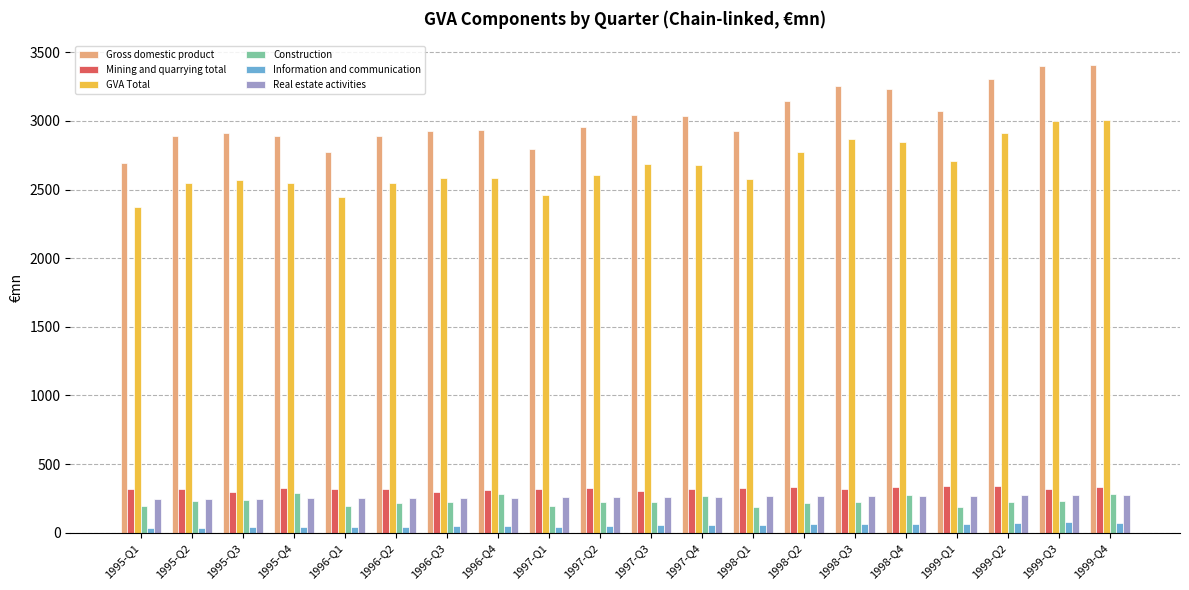

What is the difference between the maximum and minimum values in the GVA Total series?

630.8